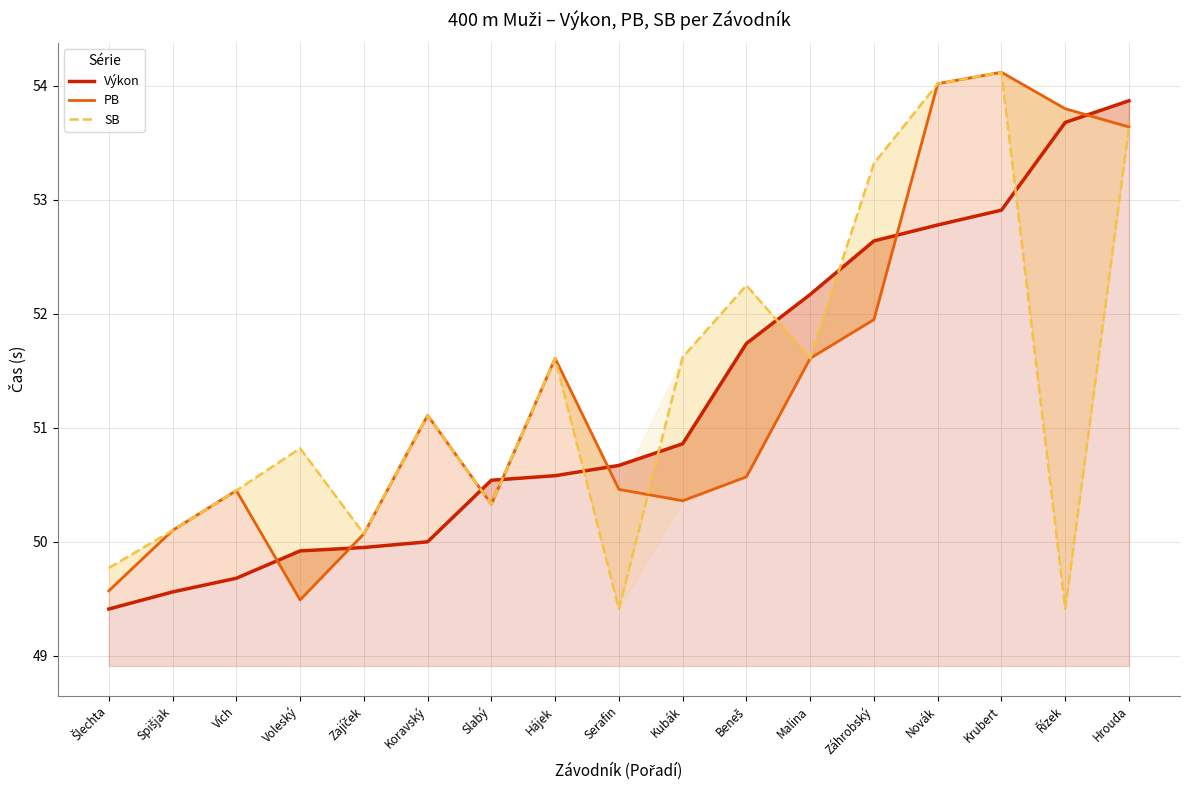

True or false: PB and Výkon intersect in this chart.

True